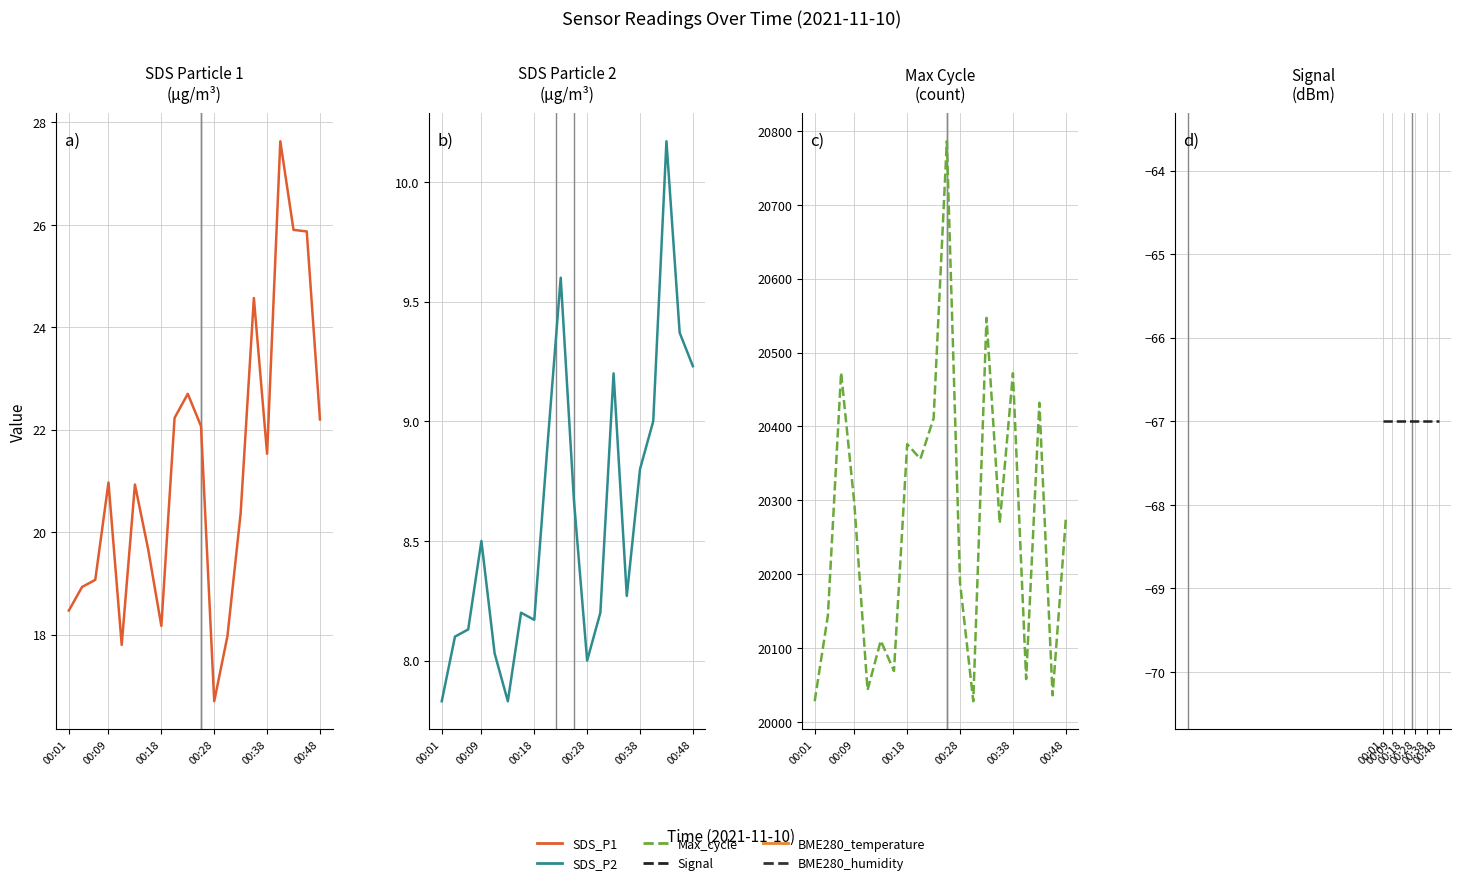

Which series has the largest total across all categories?

Max_cycle